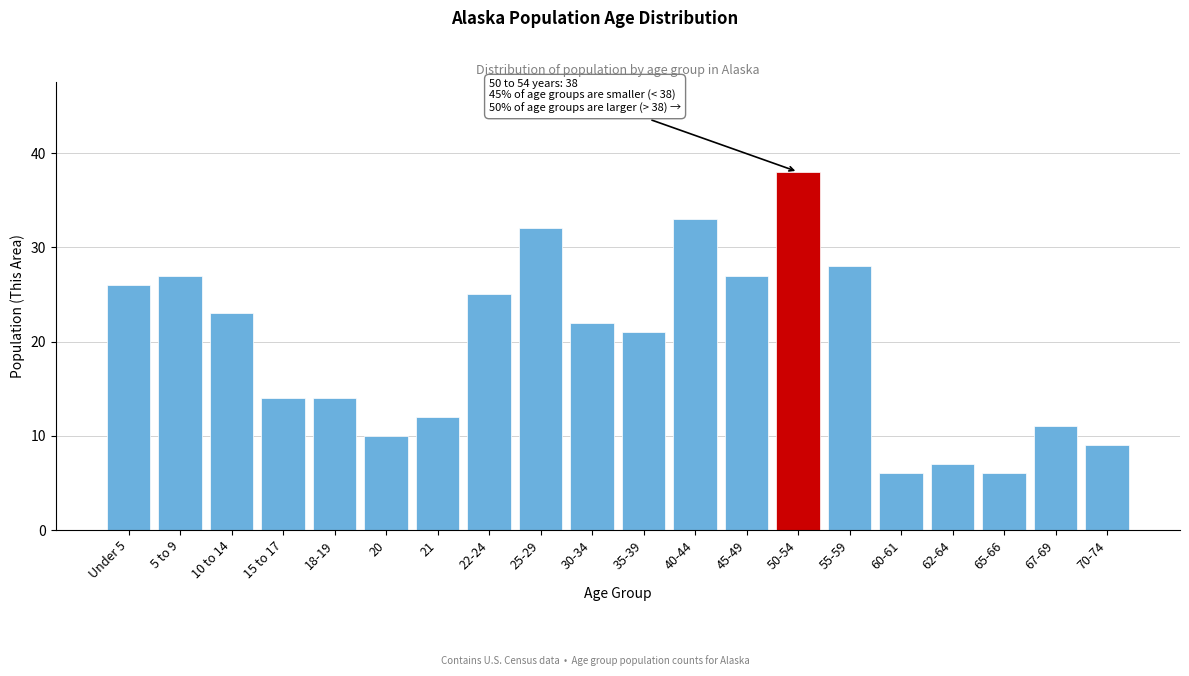

Reading left to right, transcribe all the data shown in this chart.

26	27	23	14	14	10	12	25	32	22	21	33	27	38	28	6	7	6	11	9